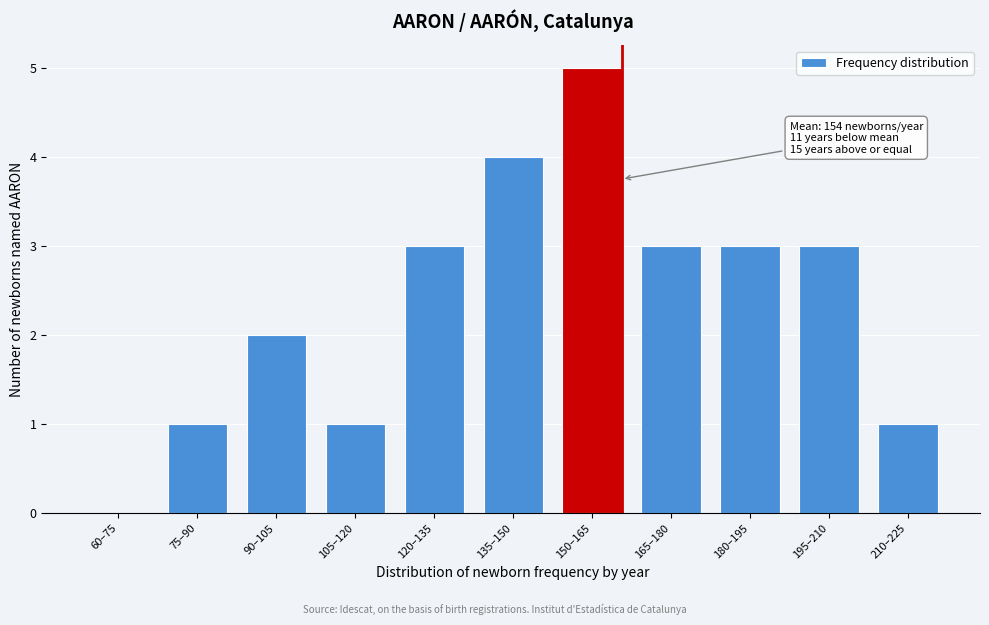

Reading left to right, what are all the values shown in this chart?

60–75=0	75–90=1	90–105=2	105–120=1	120–135=3	135–150=4	150–165=5	165–180=3	180–195=3	195–210=3	210–225=1